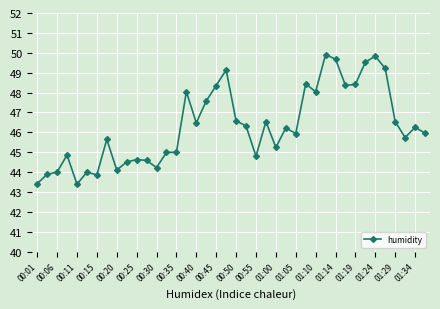

What is the difference between the second highest and second lowest values?

6.4